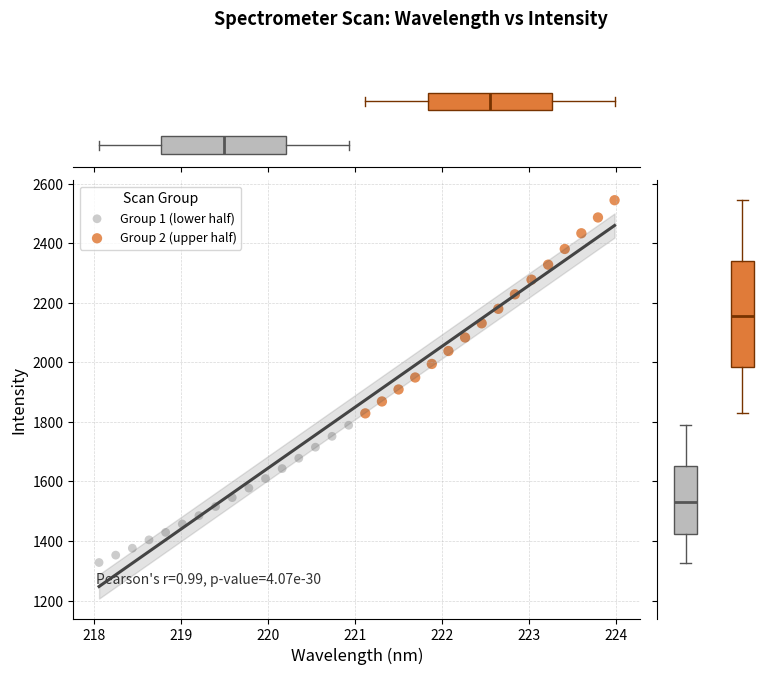

Which series has the widest spread of Y values?

Group 2 (upper half)